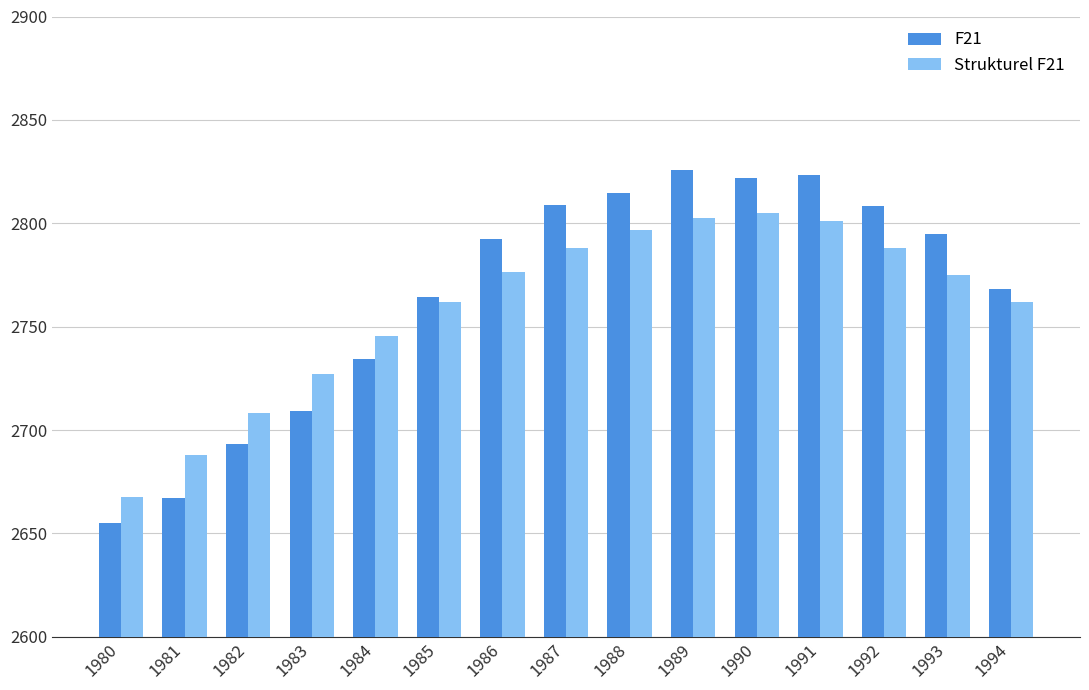

What is the spread (max minus min) of values at 1987?

21.0